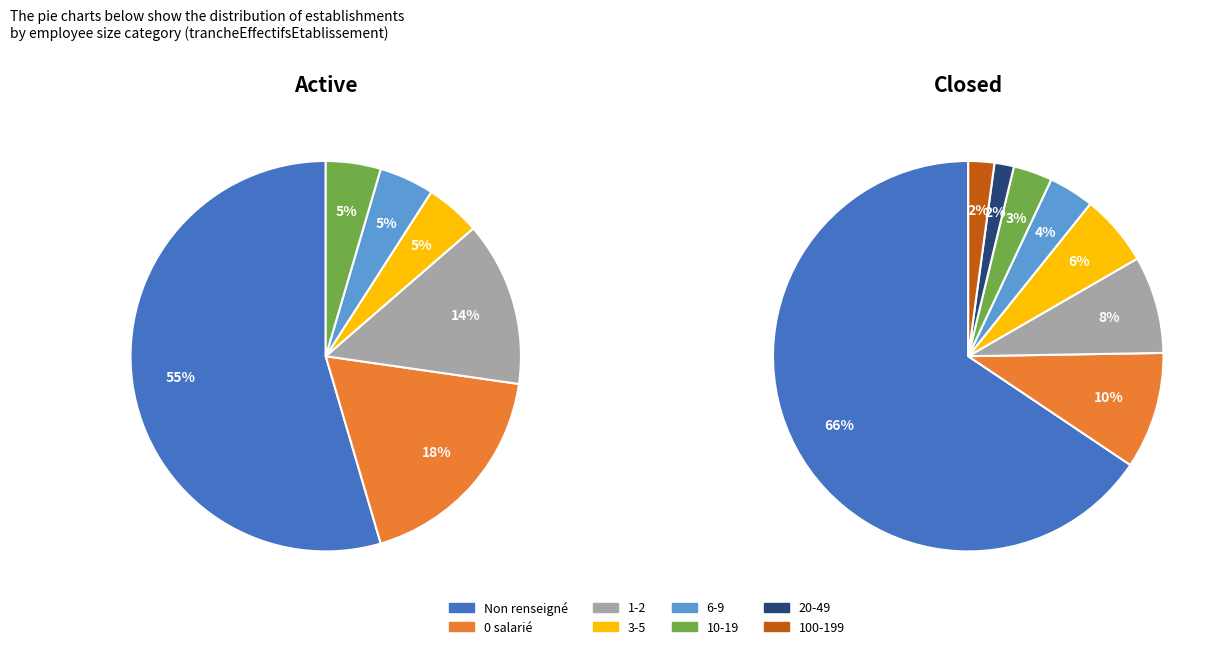

How many slices are in this pie chart?

8